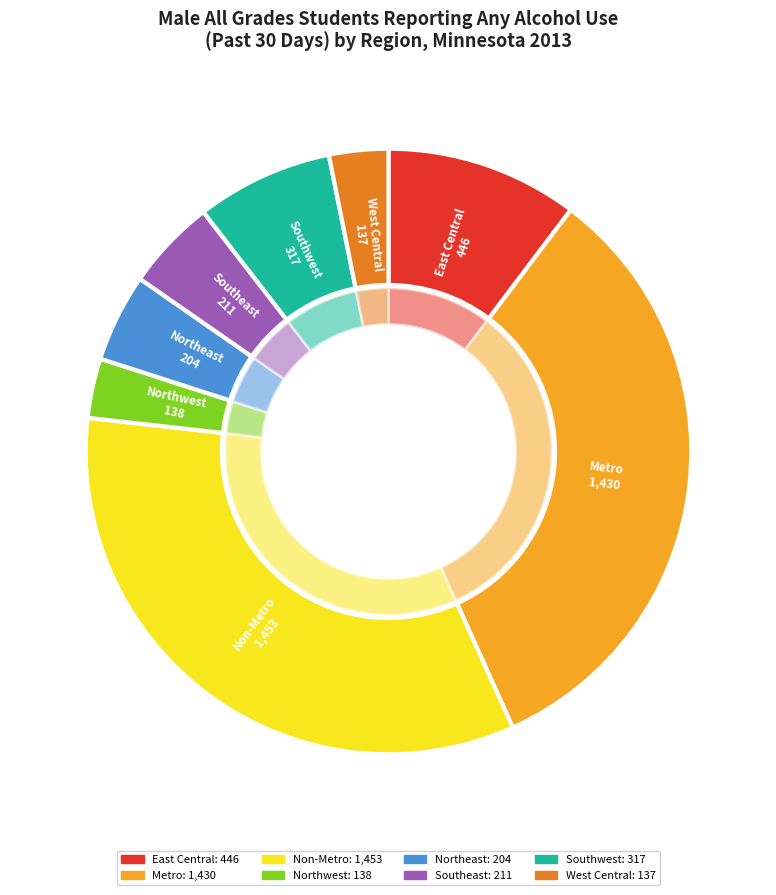

Which slice is the smallest?

West Central